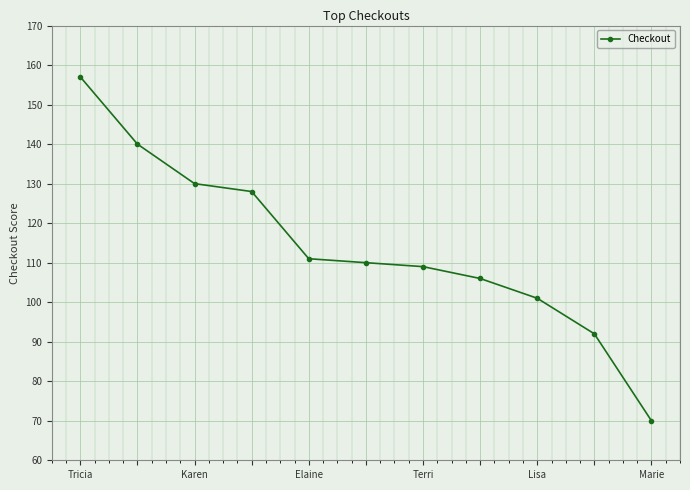

What is the maximum value shown in the chart?

157